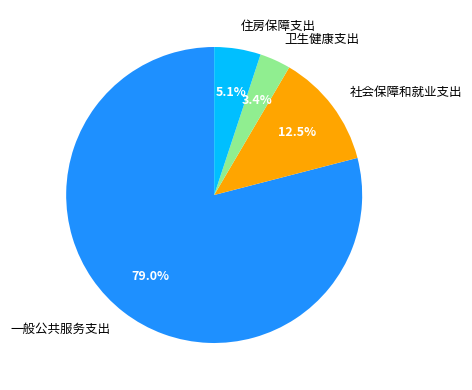

Which category accounts for the majority?

一般公共服务支出